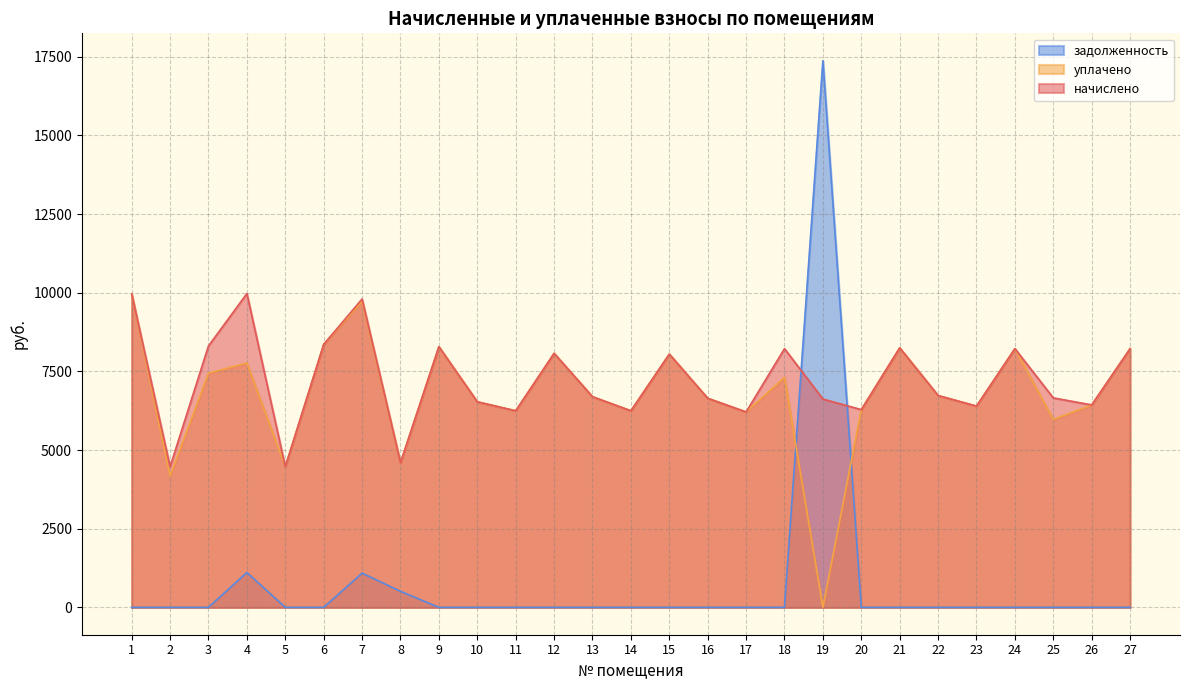

Does the chart display data point markers on the line(s)?

No